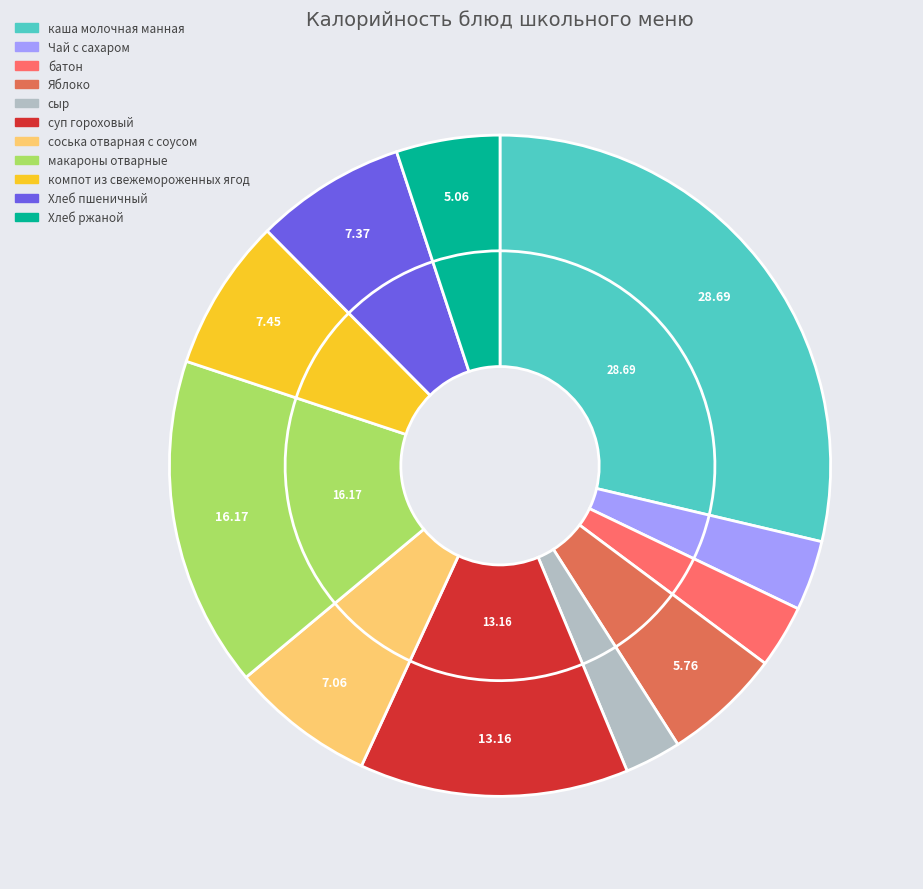

Which slice is the largest?

каша молочная манная